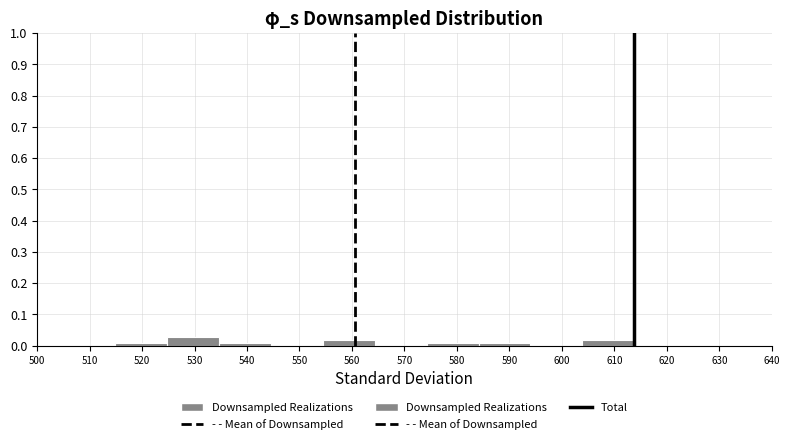

Reading left to right, list every bar in this chart as the range it spans on the x-axis followed by its height. Neither the bar edges nor the heights are printed on the chart, so give them approximately, as read against the axes.

515 to 525: under 0.01
525 to 535: 0.03
535 to 545: under 0.01
545 to 554: 0
554 to 564: 0.02
564 to 574: 0
574 to 584: under 0.01
584 to 594: under 0.01
594 to 604: 0
604 to 614: 0.02